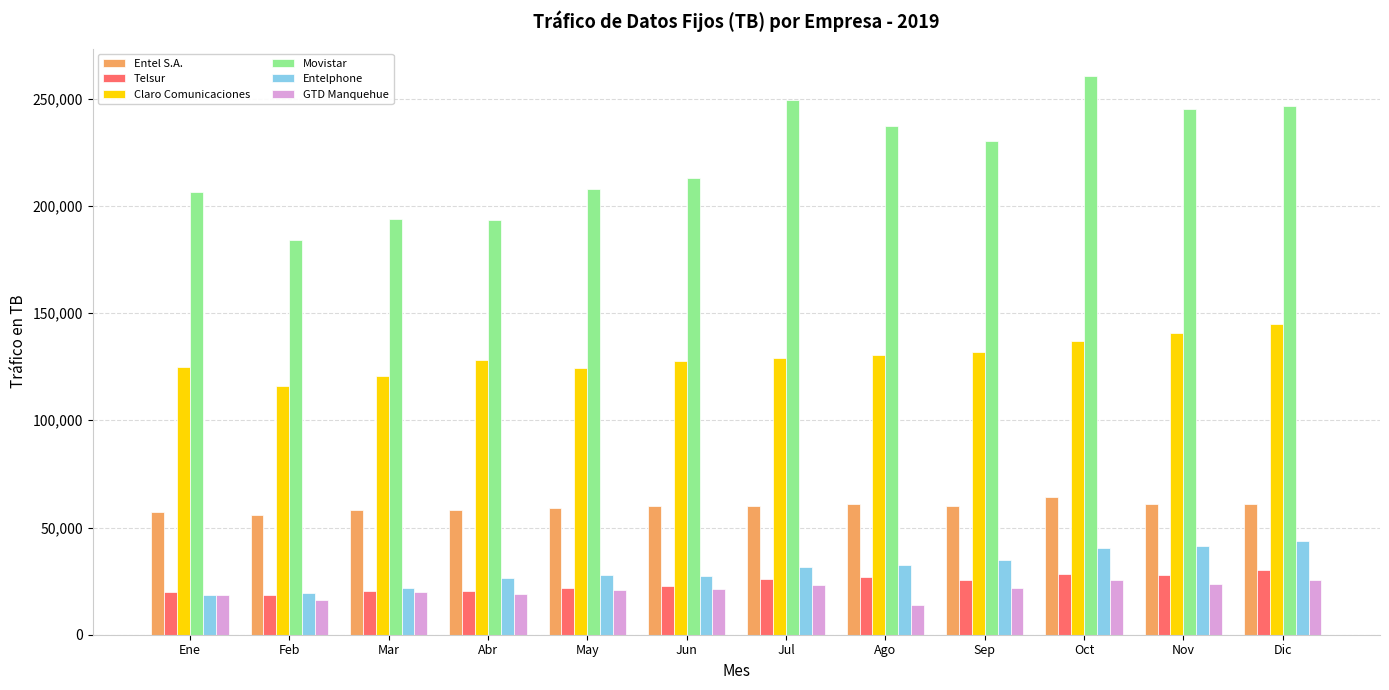

How many bars are there in total?

72